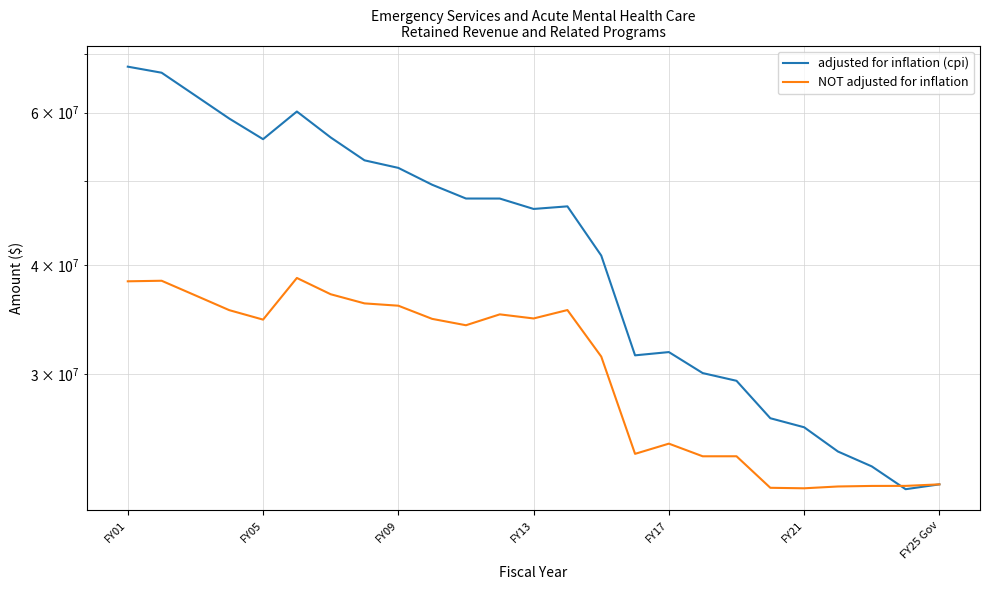

Reading right to left, extract all data points from this chart.

adjusted for inflation (cpi): 22371962	22086537	23464026	24408142	26030760	26661882	29446449	30055079	31777337	31503865	41052940	46776244	46455484	47755050	47757922	49536329	51802284	52850725	56156785	60160062	55901446	59045766	62753417	66681296	67761684
NOT adjusted for inflation: 22371962	22281789	22279012	22246669	22139598	22168933	24103309	24101834	24924230	24258428	31402705	35526443	34742254	35122197	34122197	34704390	35938158	36159118	37046708	38682359	34635703	35516761	36932302	38398072	38341278